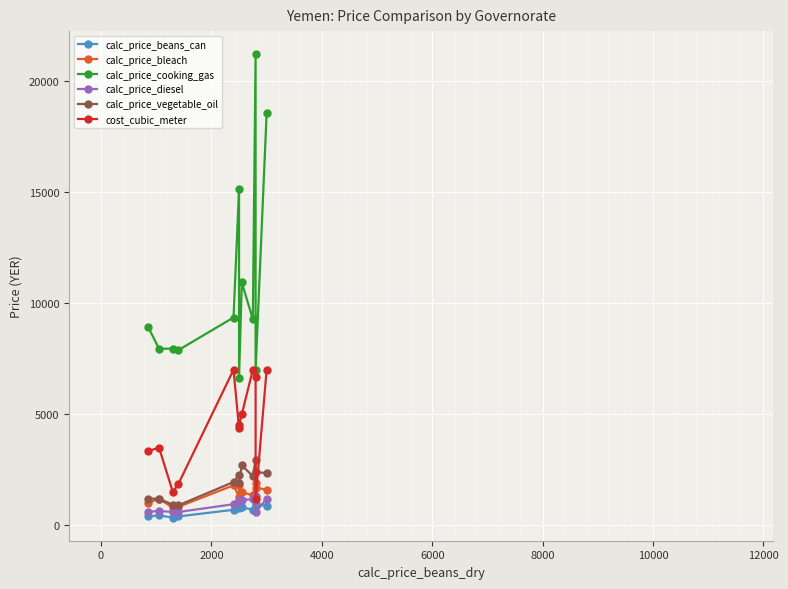

The calc_price_cooking_gas series shows 31960.8 at 9. True or false?

False